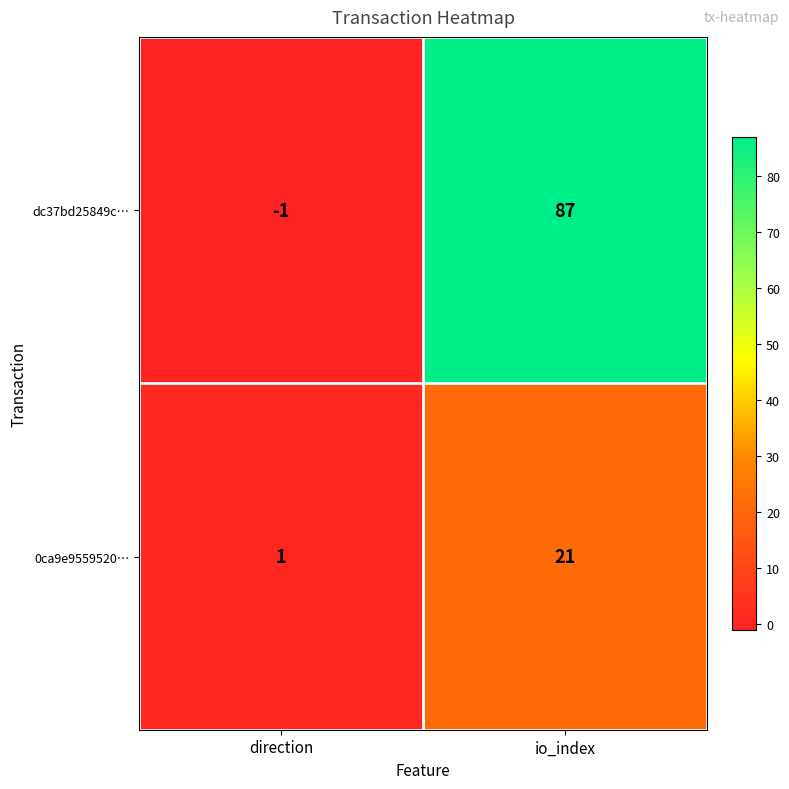

Reading right to left, what are all the values shown in this chart?

dc37bd25849c…: 87	-1
0ca9e9559520…: 21	1